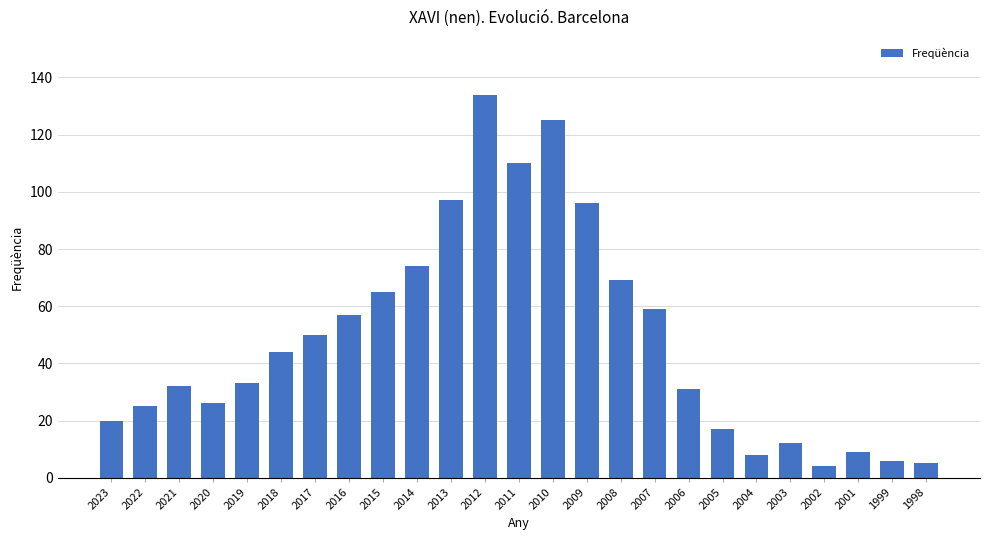

Which has a higher value, 2016 or 2014?

2014